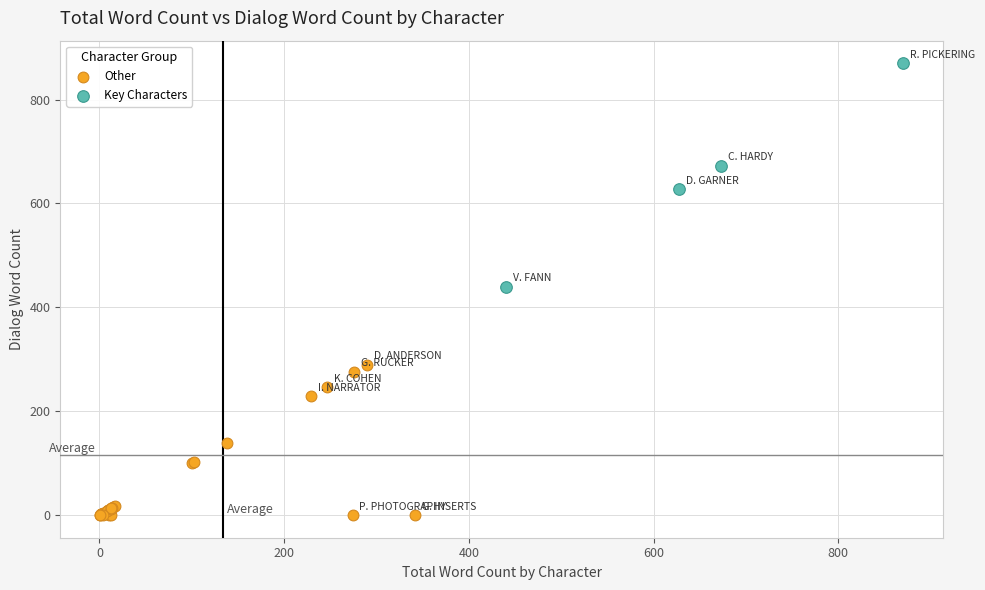

Which series contains the highest Y value?

Key Characters